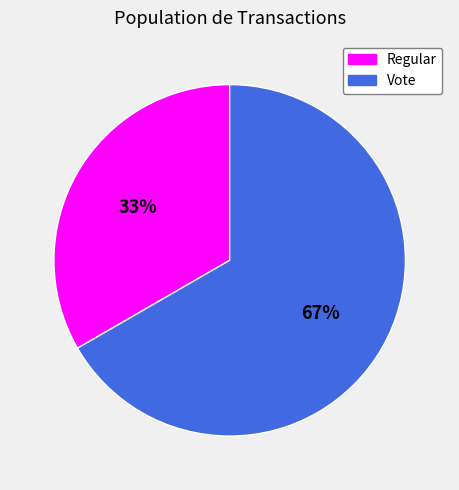

To the nearest percent, what is the combined percentage of Regular and Vote?

100%